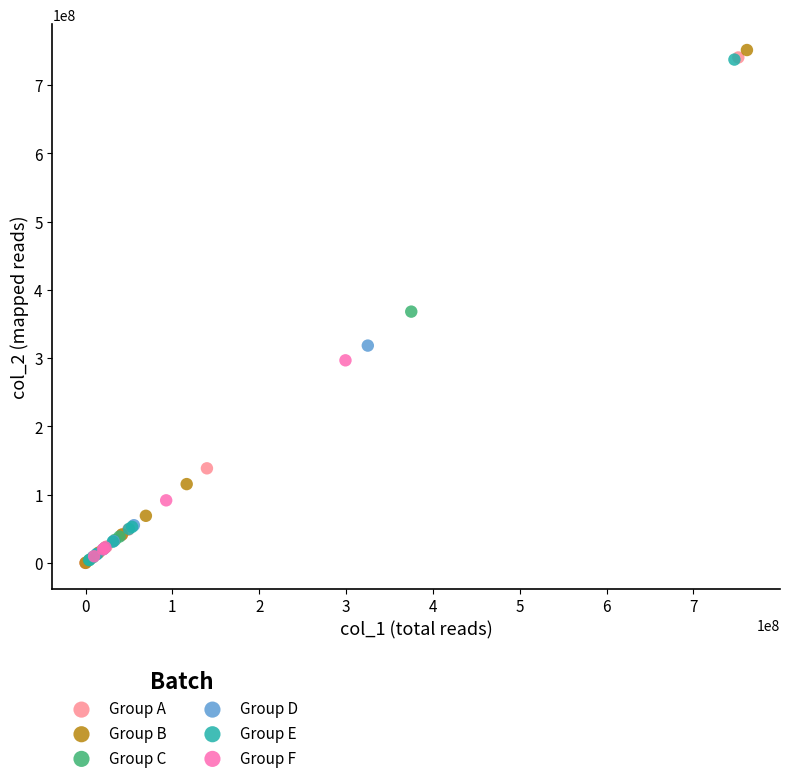

Which series has the widest spread of Y values?

Group B